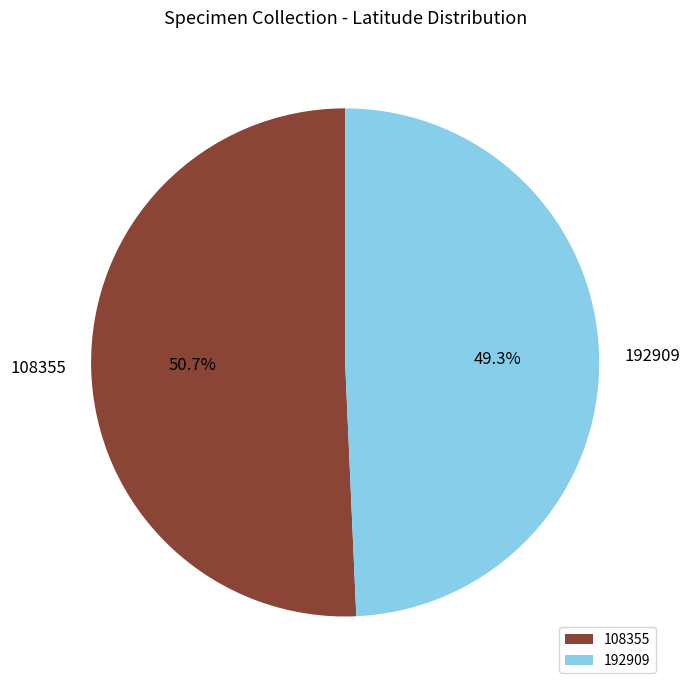

Do 192909 and 108355 together represent more than half of the pie?

Yes